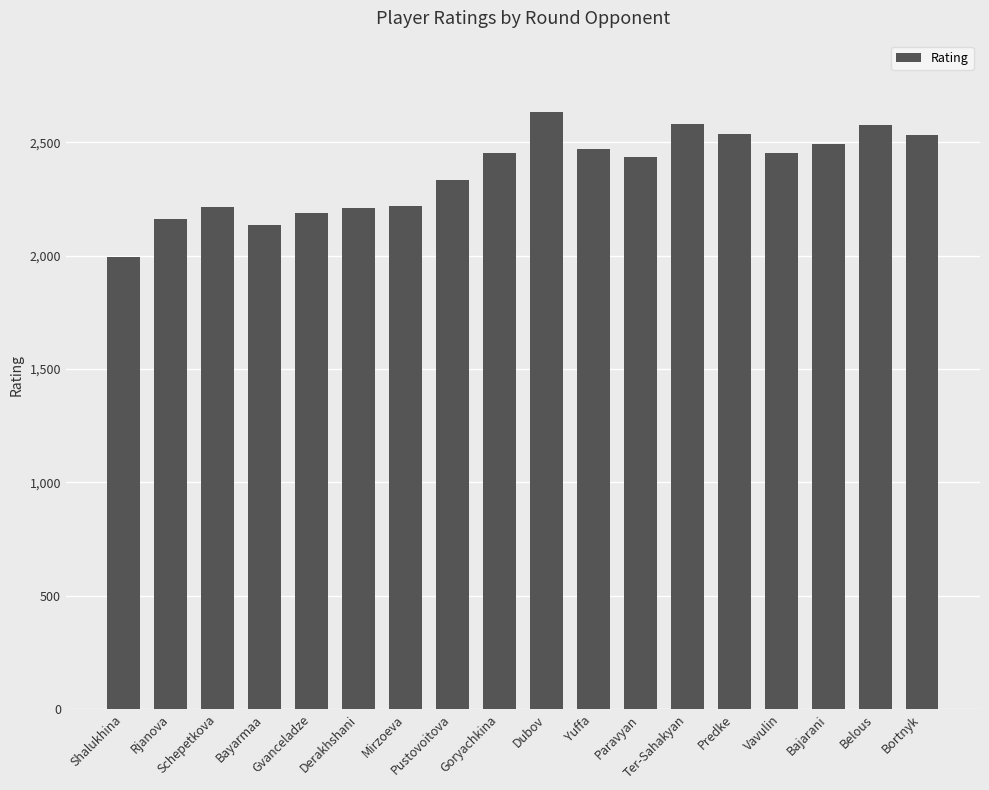

Are the bars horizontal?

No